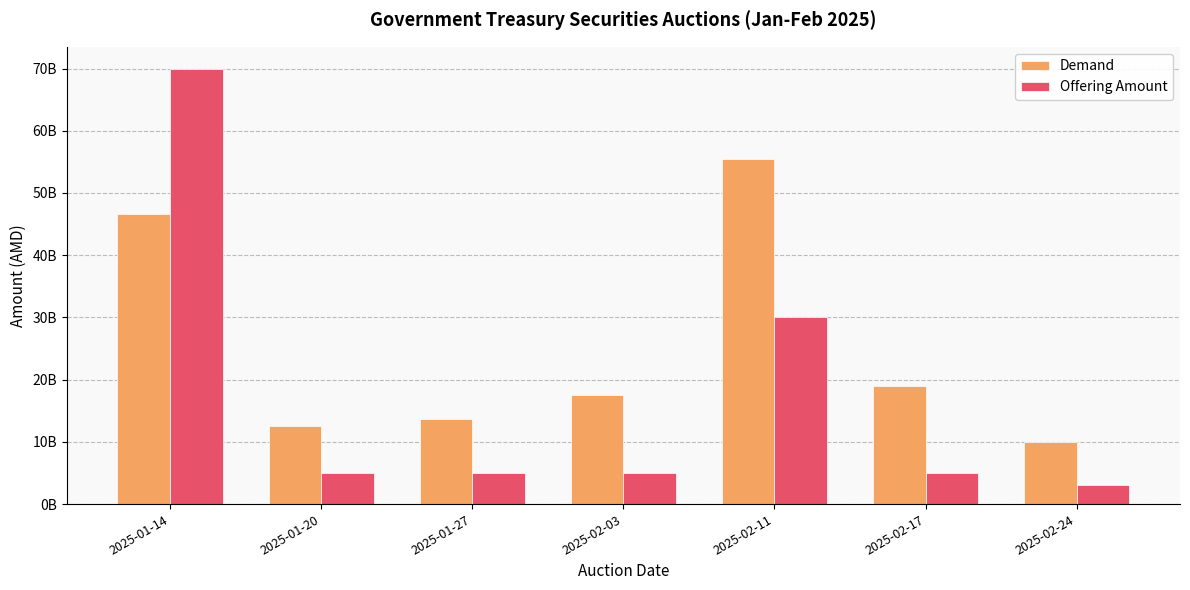

What are all the series names shown in the legend?

Demand, Offering Amount